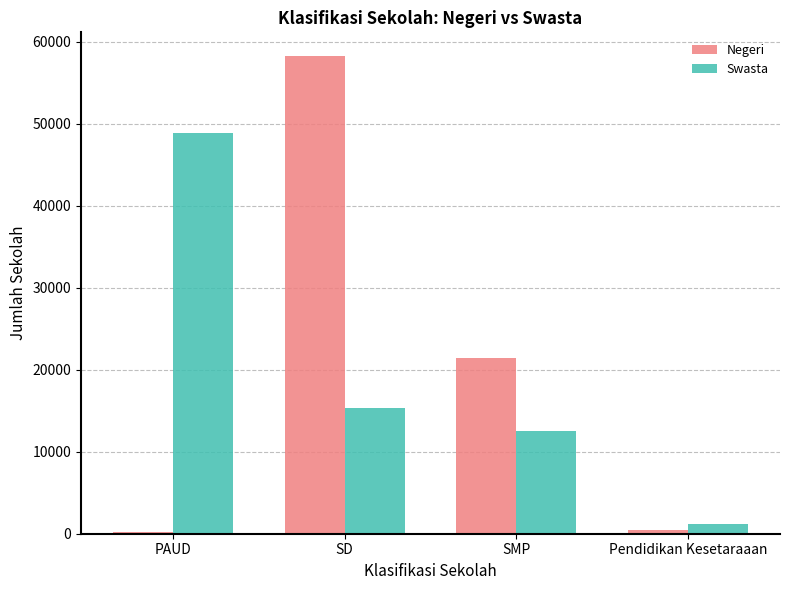

What position from the right is PAUD?

4